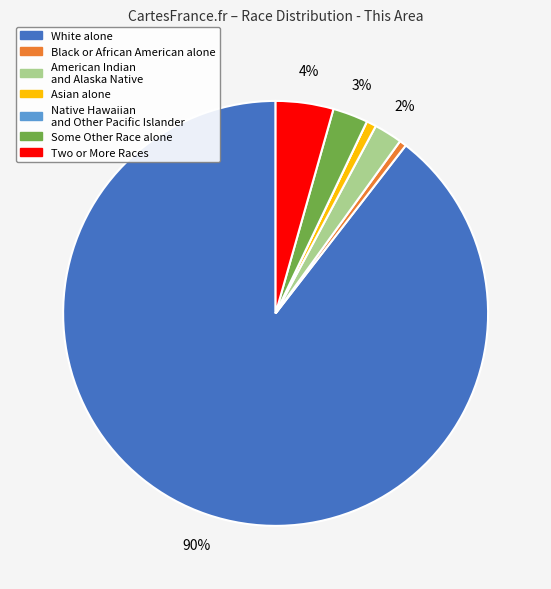

The Some Other Race alone slice represents 15% of the pie. True or false?

False